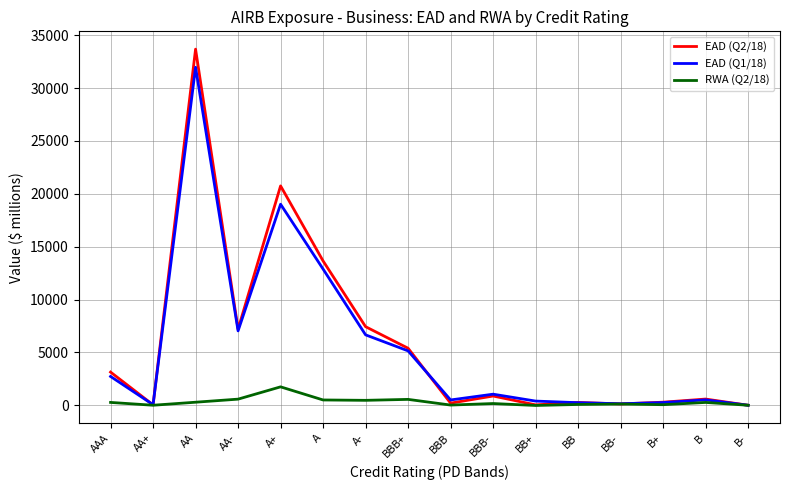

What position from the right is A+?

12